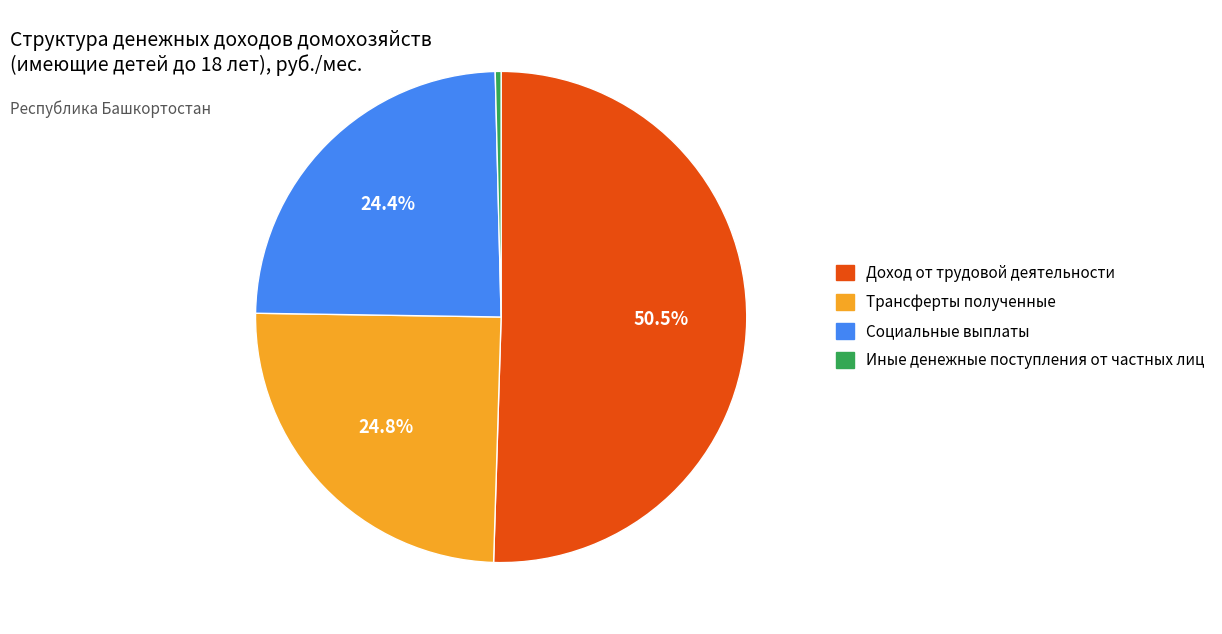

To the nearest percent, what percentage of the pie is Социальные выплаты?

24%